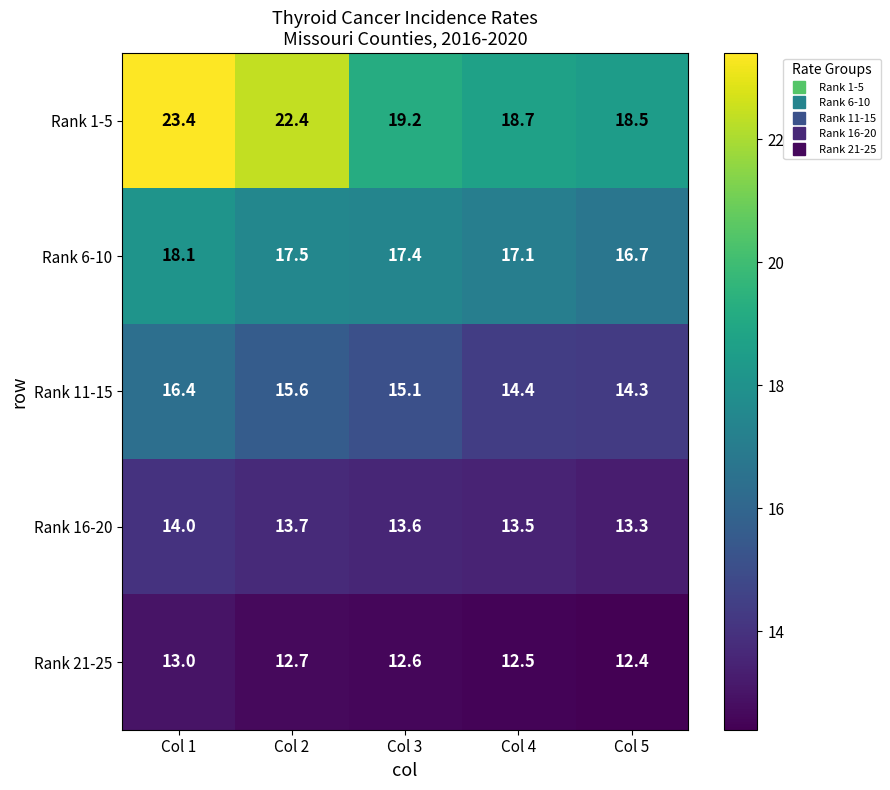

What is the maximum value shown in the chart?

23.4